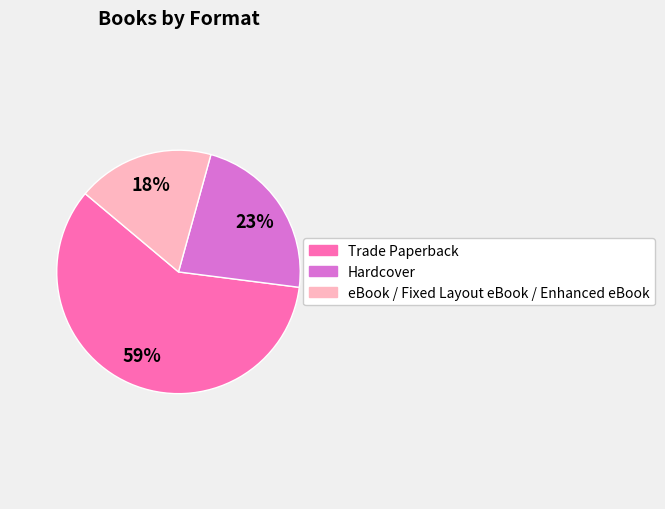

Does eBook / Fixed Layout eBook / Enhanced eBook account for over 50% of the chart?

No